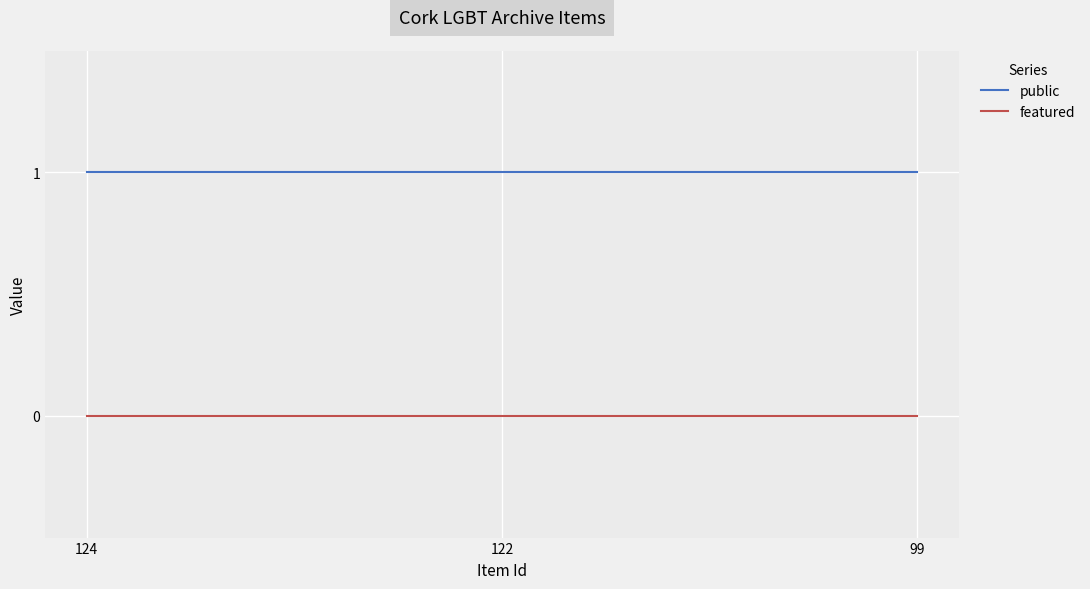

Read the public value at 122.

1